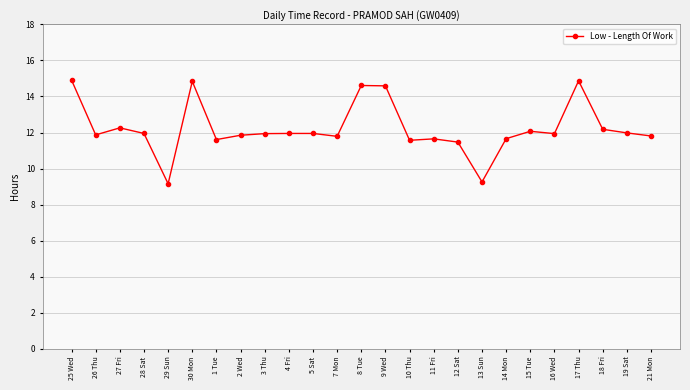

How many data points are less than 11?

2